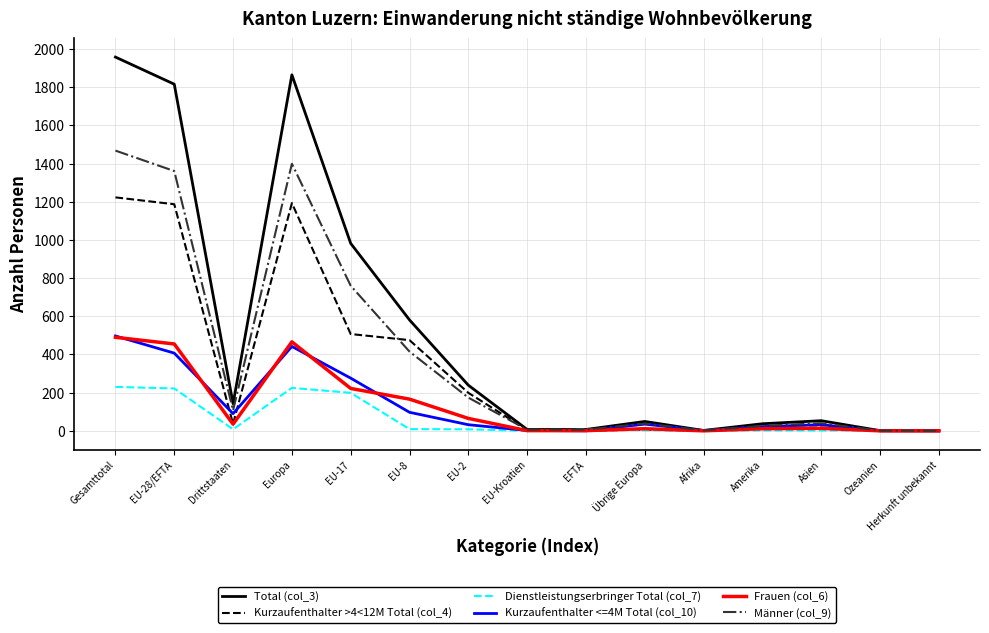

What is the maximum value shown in the chart?

1958